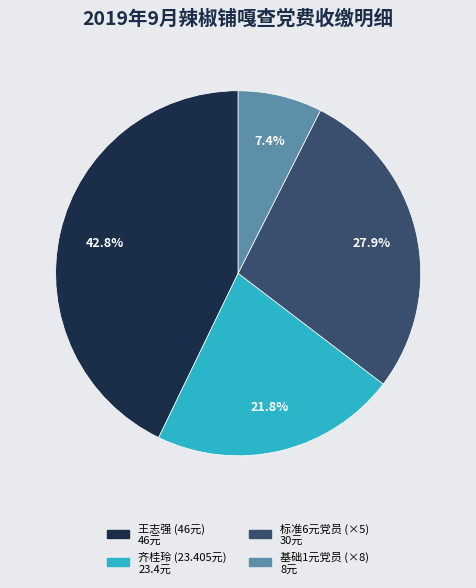

How many slices are in this pie chart?

4